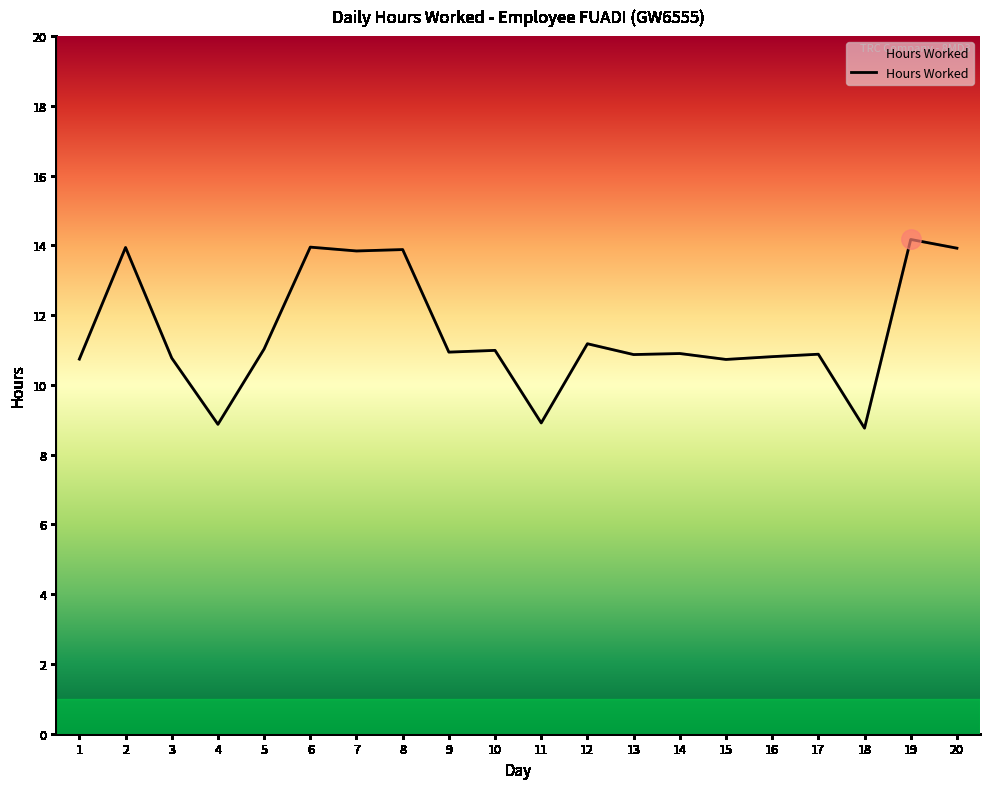

What is the greatest value displayed?

14.2